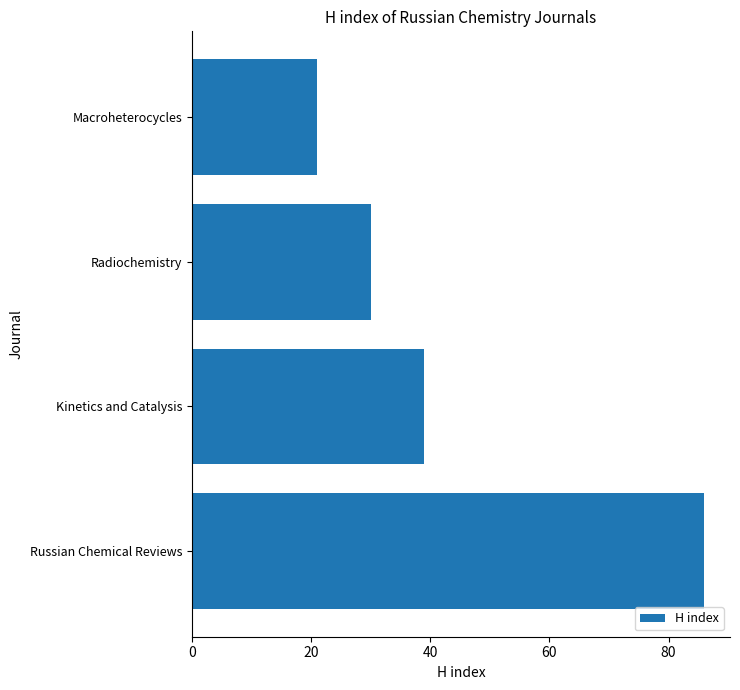

Which has a higher value, Russian Chemical Reviews or Kinetics and Catalysis?

Russian Chemical Reviews